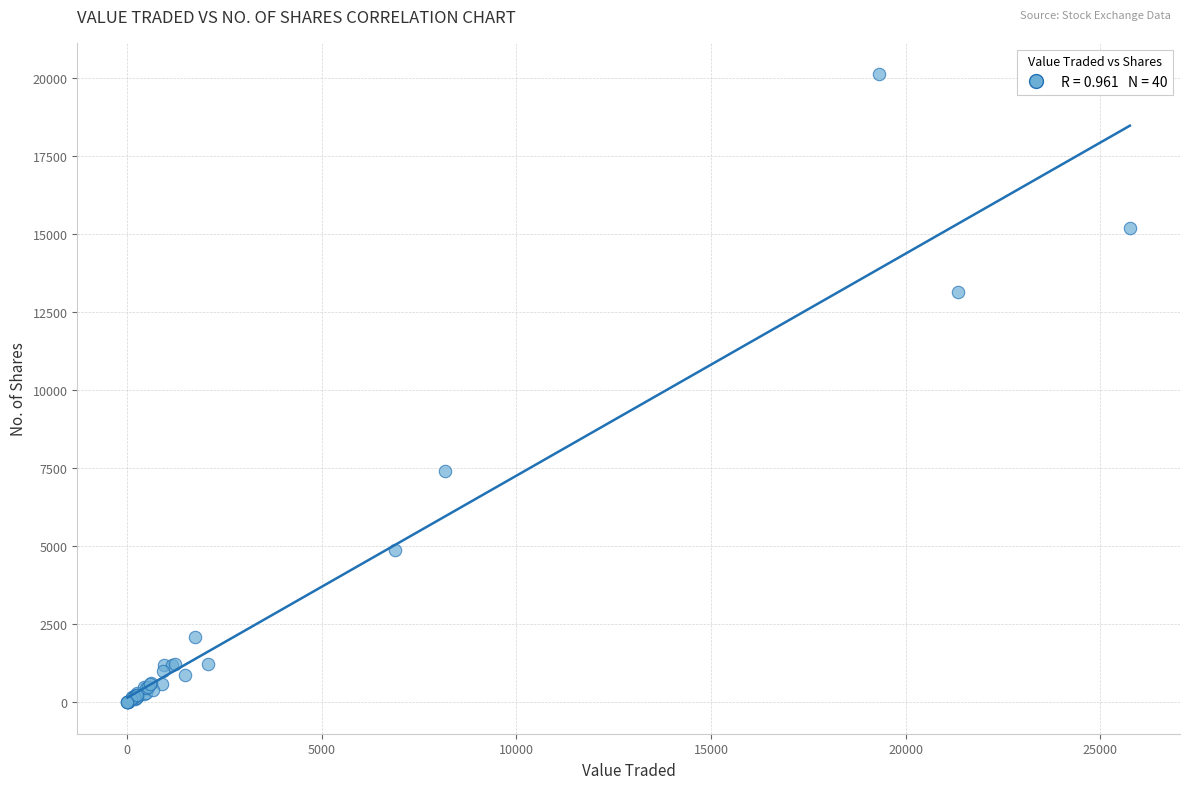

What Y value in the scatter plot is closest to 10067?

7402